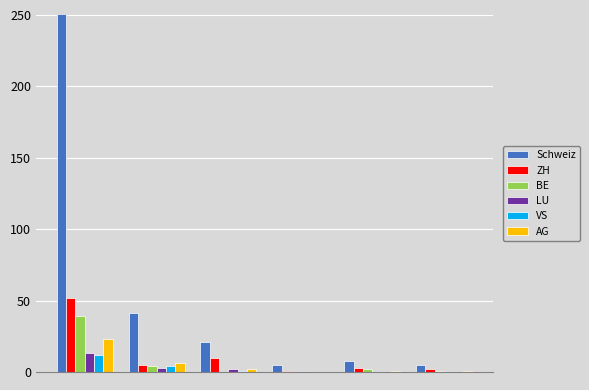

Which series has the widest spread of values?

Schweiz